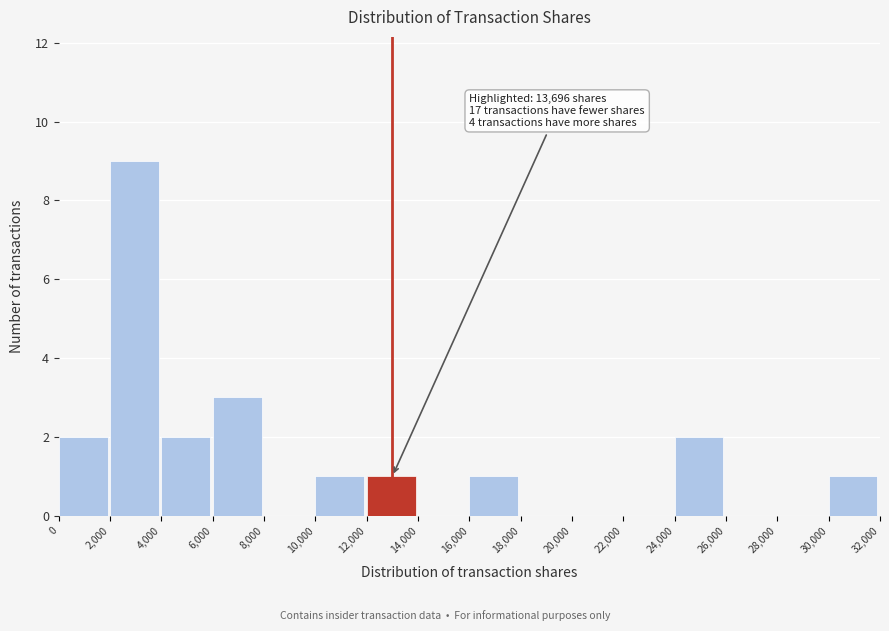

Which range on the x-axis has the tallest bar?

2,000 to 4,000